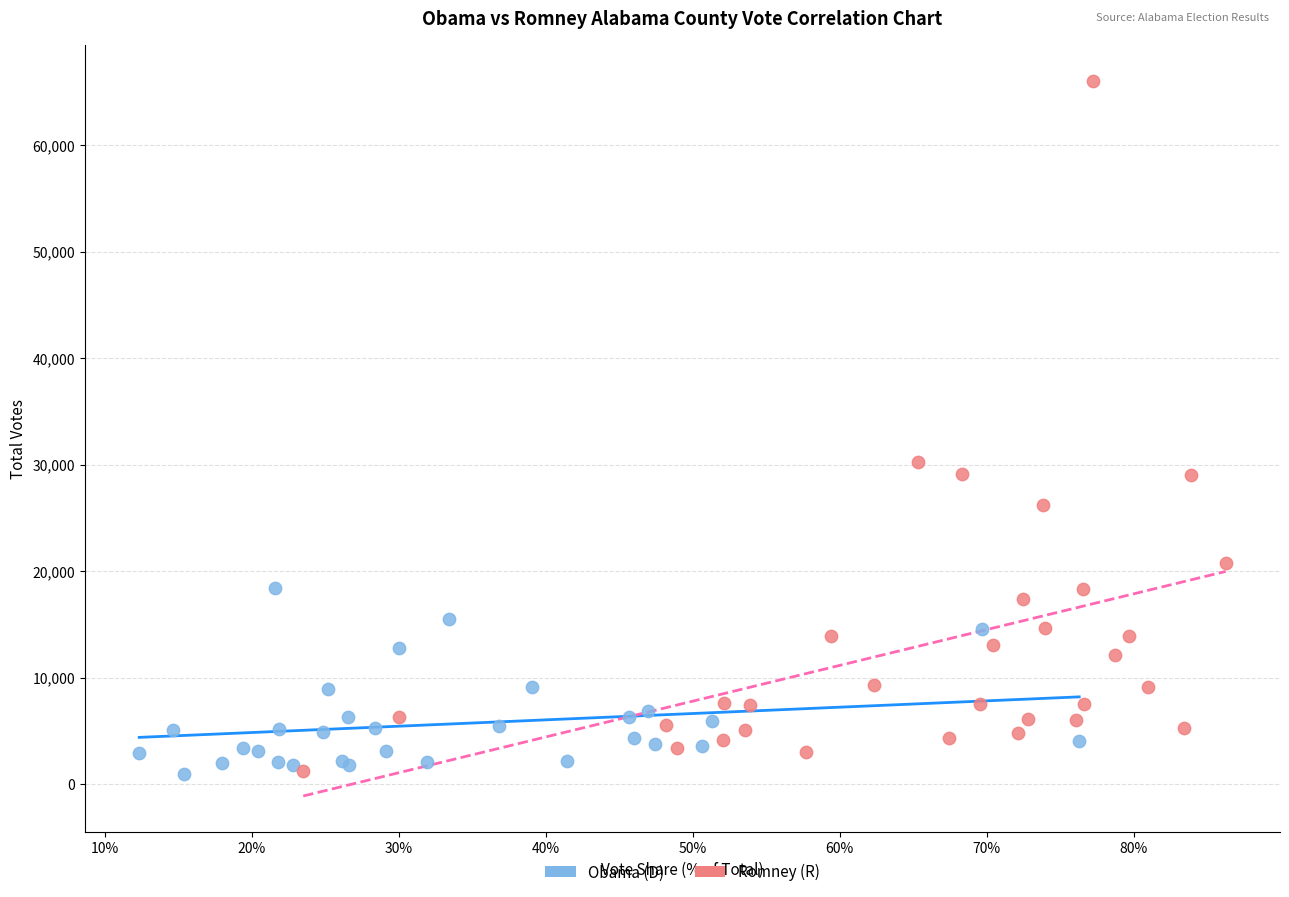

Which series contains the highest Y value?

Romney (R)